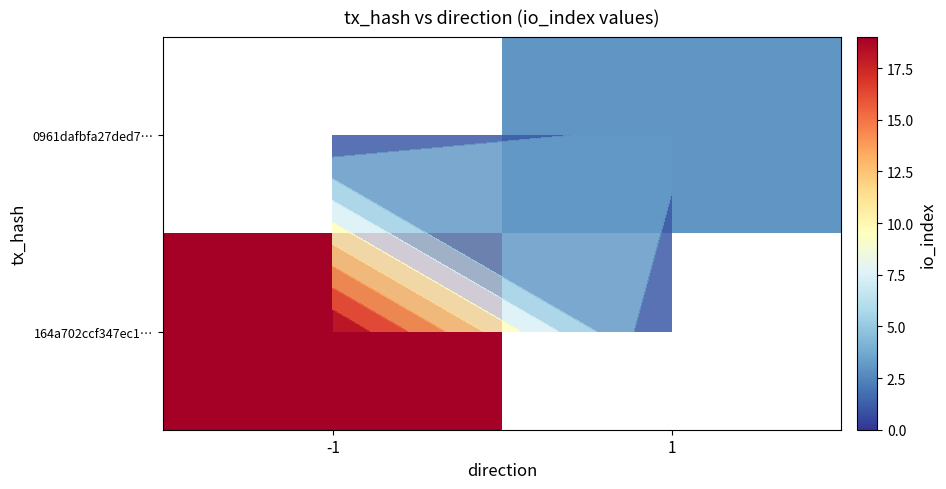

Count the number of data series in this chart.

2